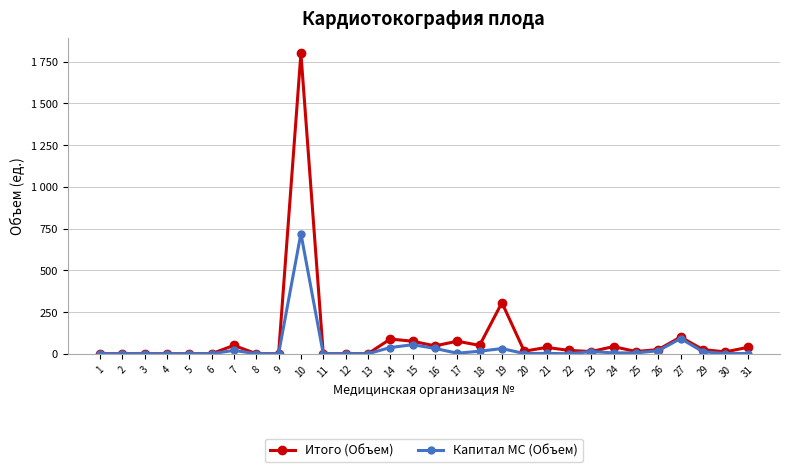

What is the value of the Итого (Объем) point at the 27th from the left?

100